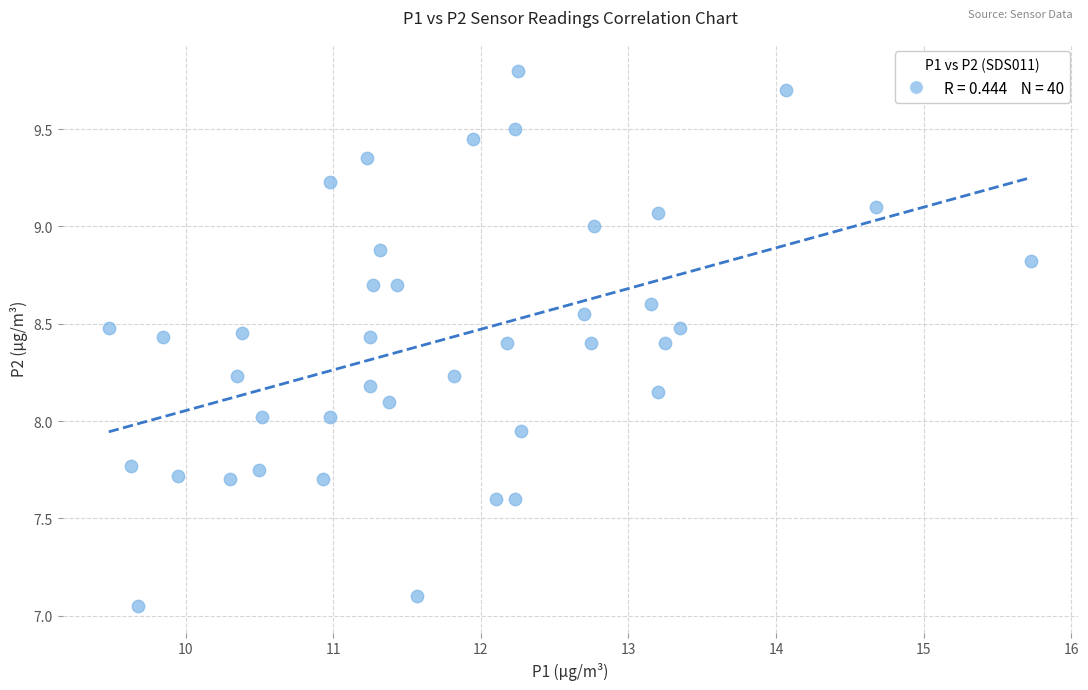

What is the range of X values (max minus min)?

6.2